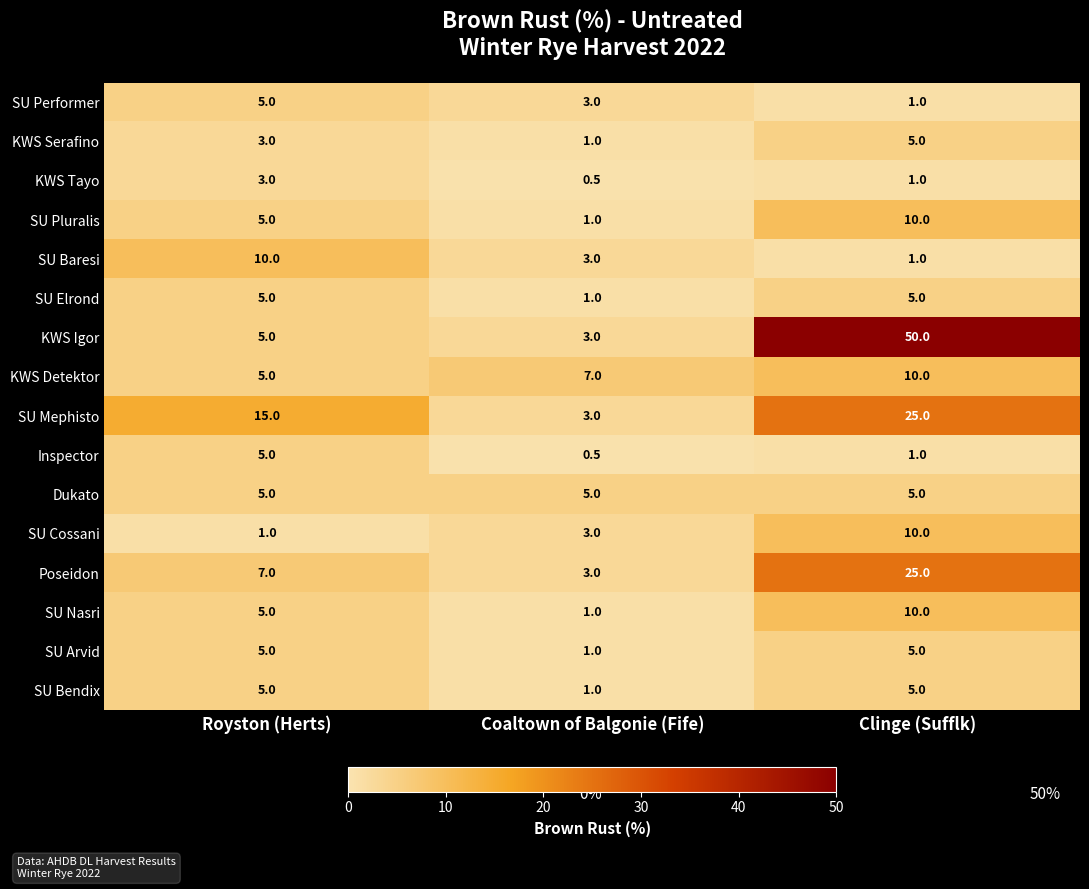

How many categories are shown in the chart?

3